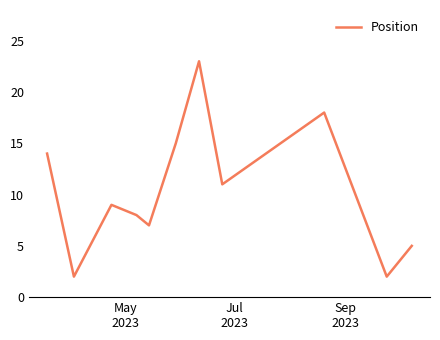

What is the difference between the maximum and minimum values?

21